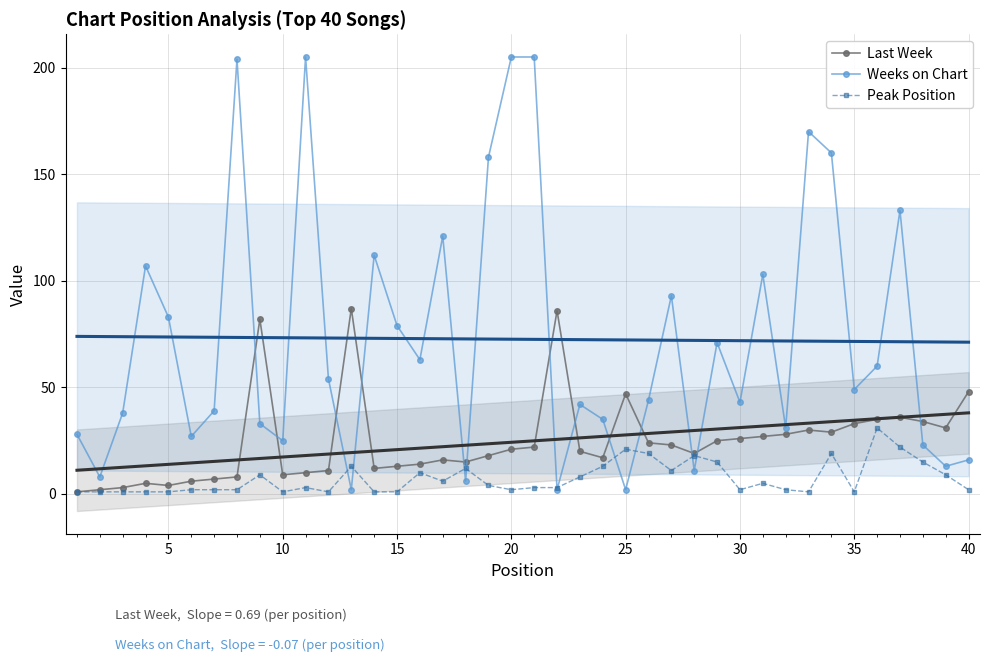

True or false: Last Week has more than 2 interior local peaks.

True